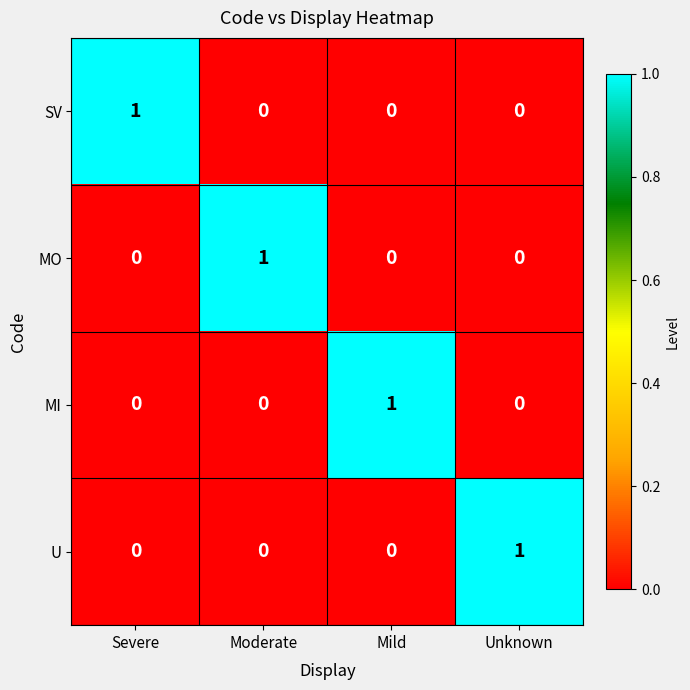

At which label does MI reach its peak?

Mild